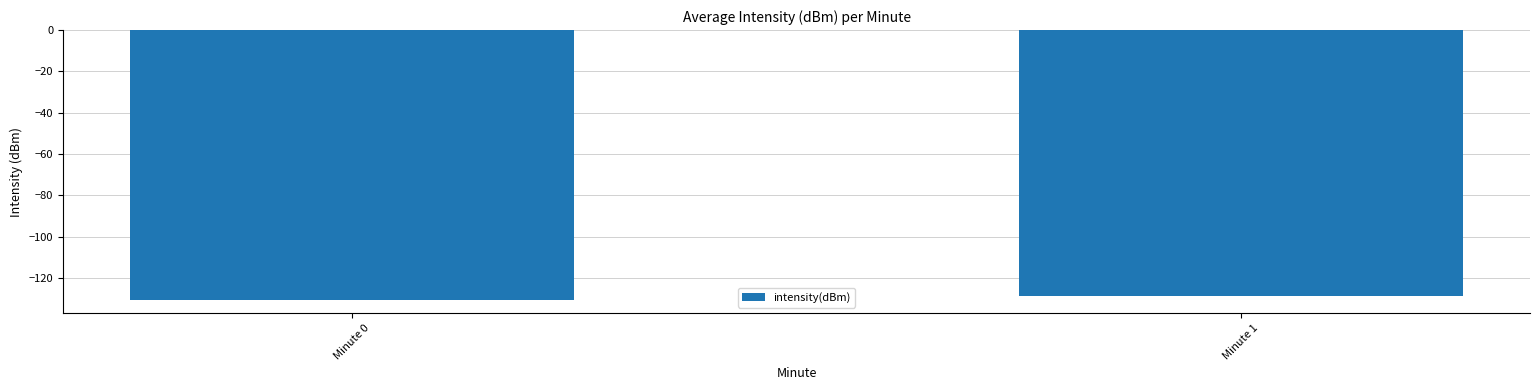

Between Minute 1 and Minute 0, which is larger?

Minute 1